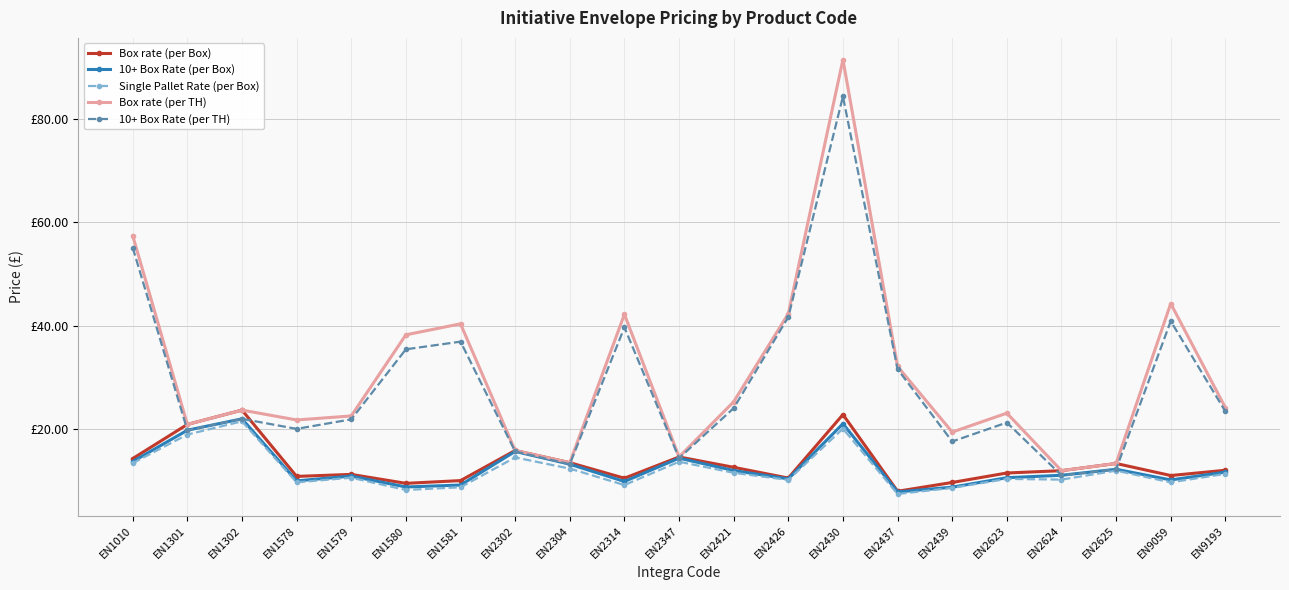

At which category does 10+ Box Rate (per TH) reach its first local valley?

EN1301